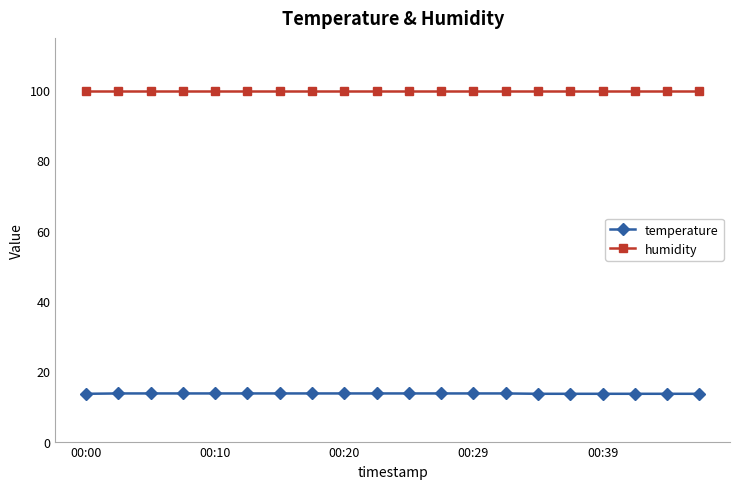

Rank the series by their maximum value, from lowest to highest.

temperature, humidity